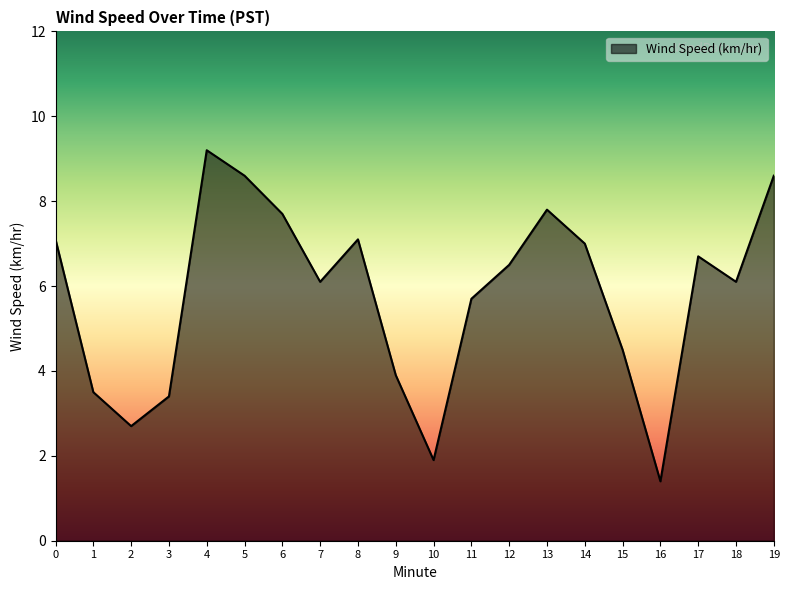

What is the change in value from 14 to 15?

-2.5